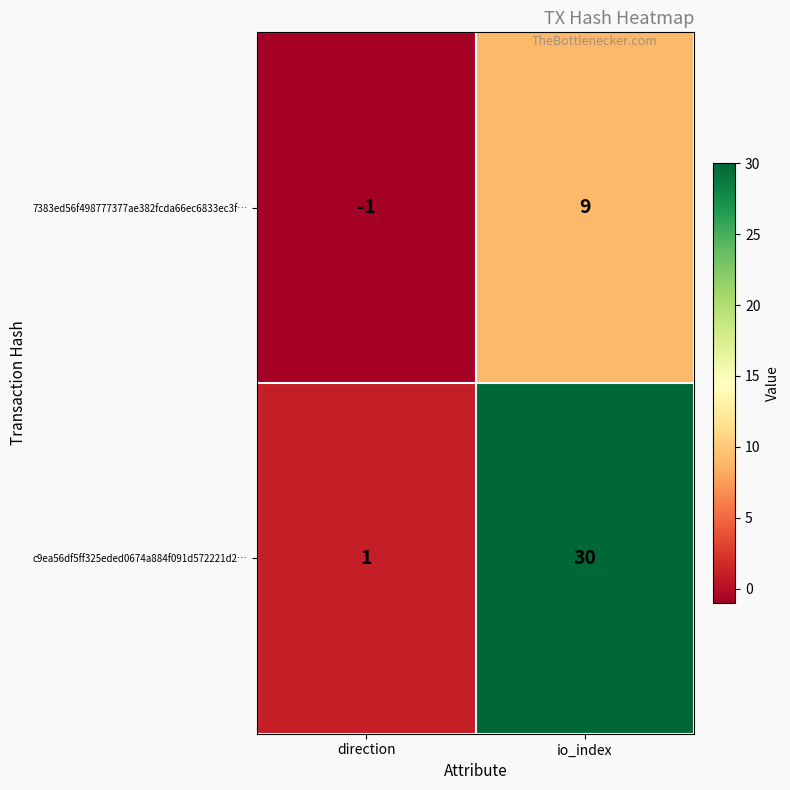

Which category has the lowest value across all series?

direction